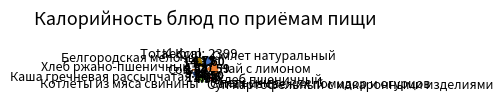

What is the ratio of the value at Хлеб пшеничный to the value at Котлеты из мяса свинины?

0.4